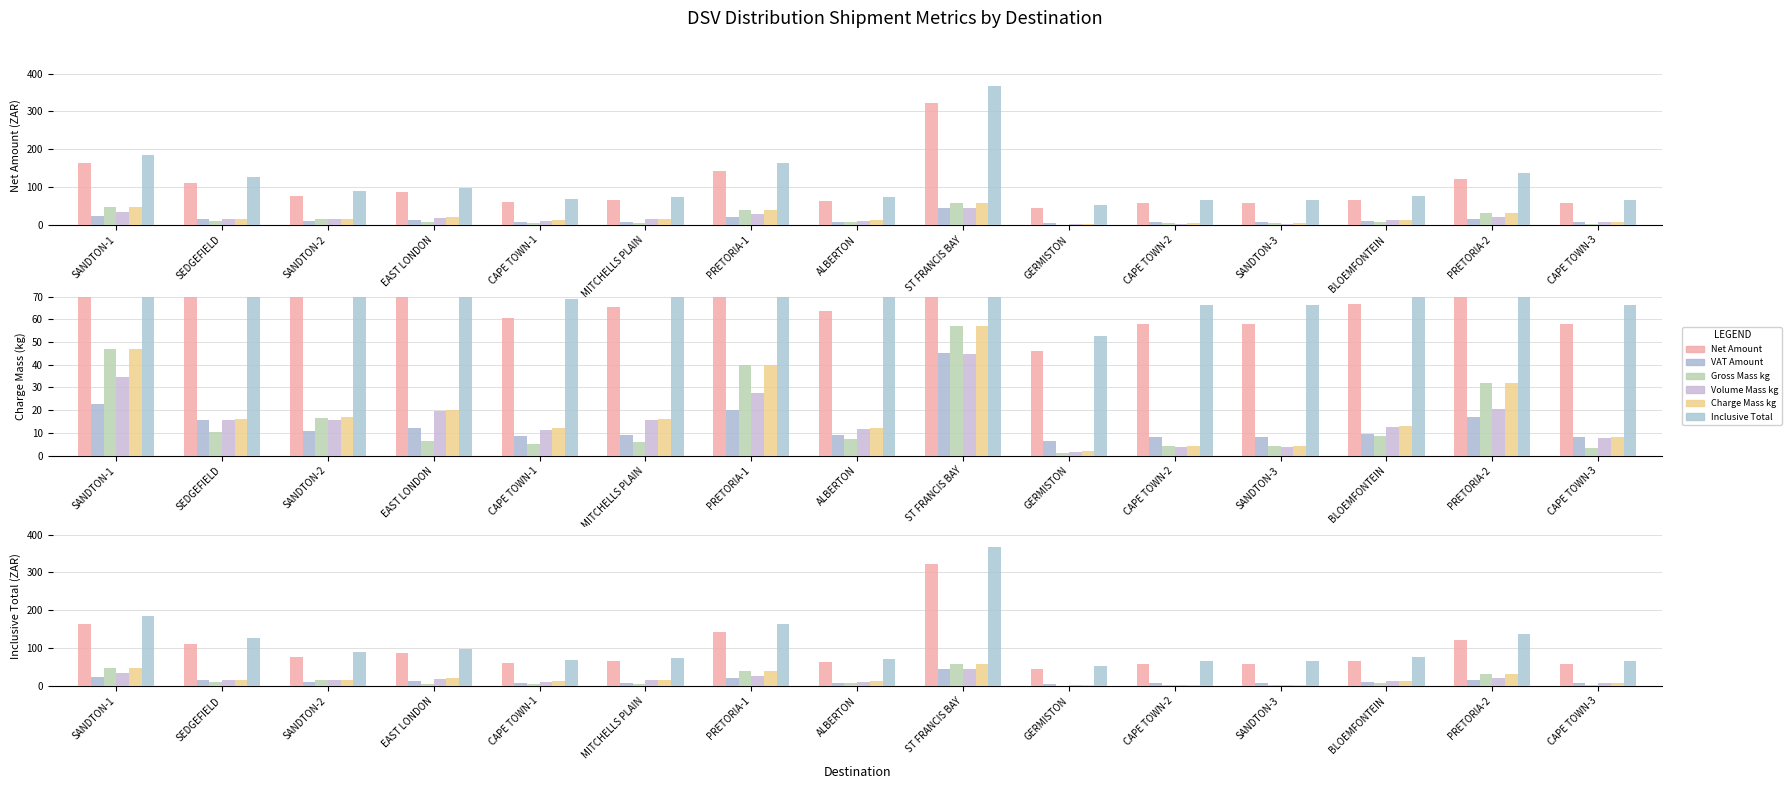

At how many categories does at least one series exceed 136?

4